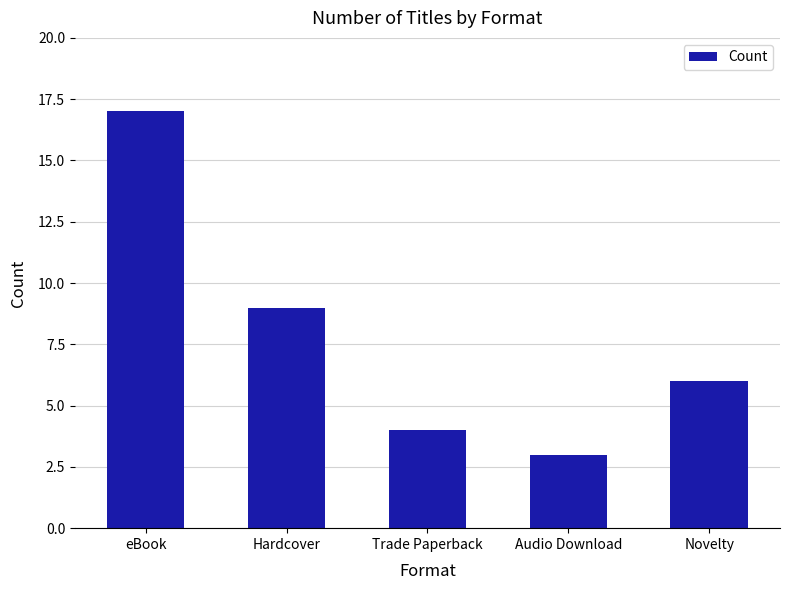

Reading right to left, extract all data points from this chart.

Novelty=6	Audio Download=3	Trade Paperback=4	Hardcover=9	eBook=17